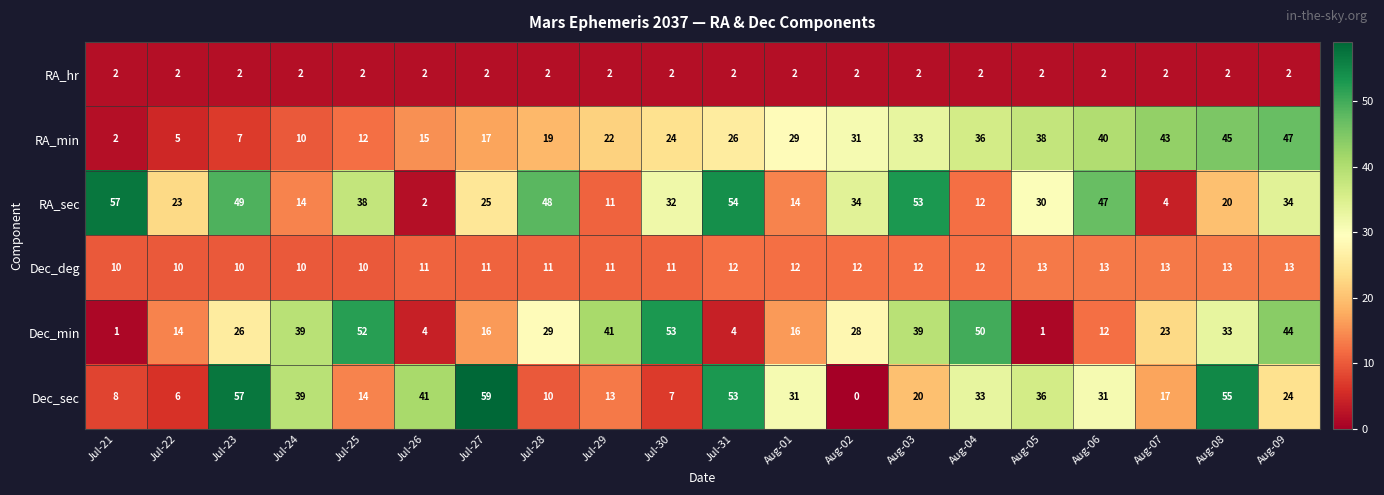

What is the difference between the highest and lowest values at Jul-22?

21